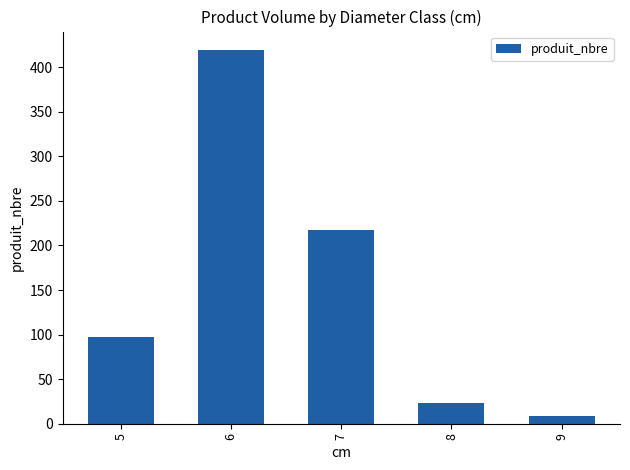

Where is the data nearest to the value 214?

7